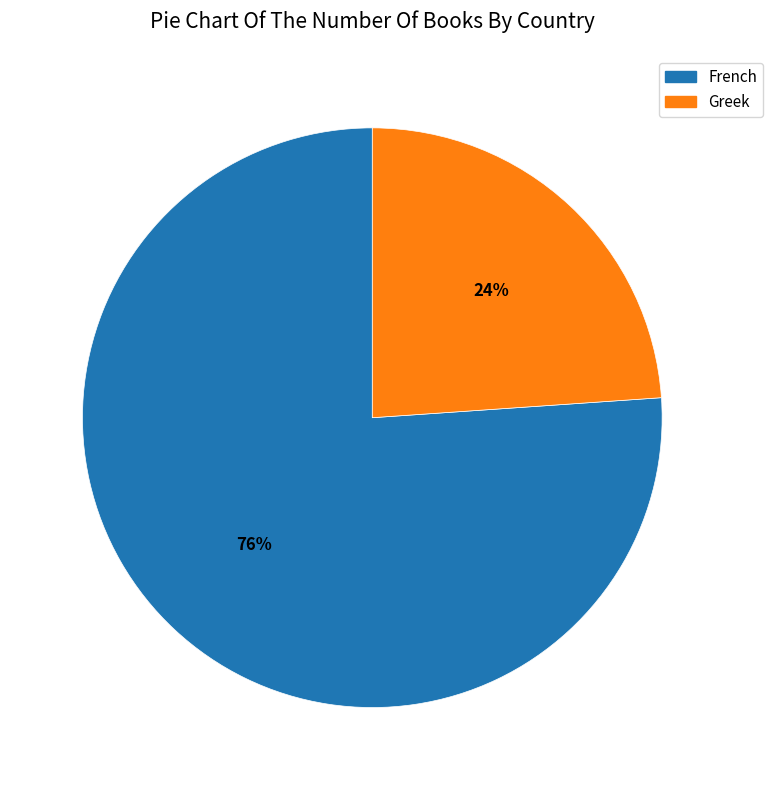

True or false: French accounts for 76% of the total.

True